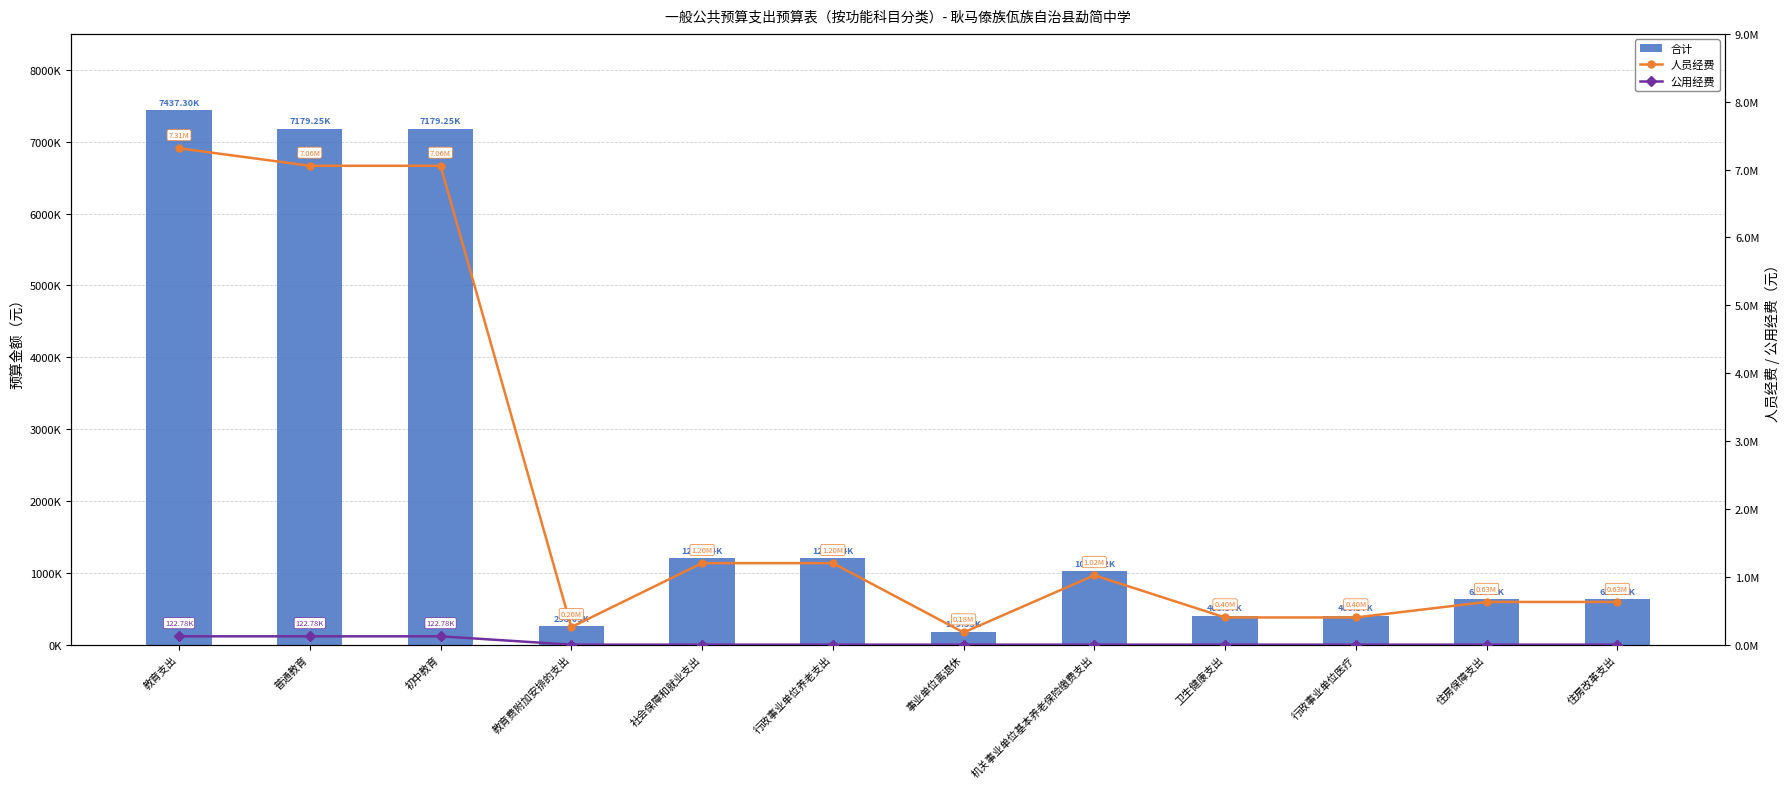

Between 教育支出 and 机关事业单位基本养老保险缴费支出, which is larger?

教育支出